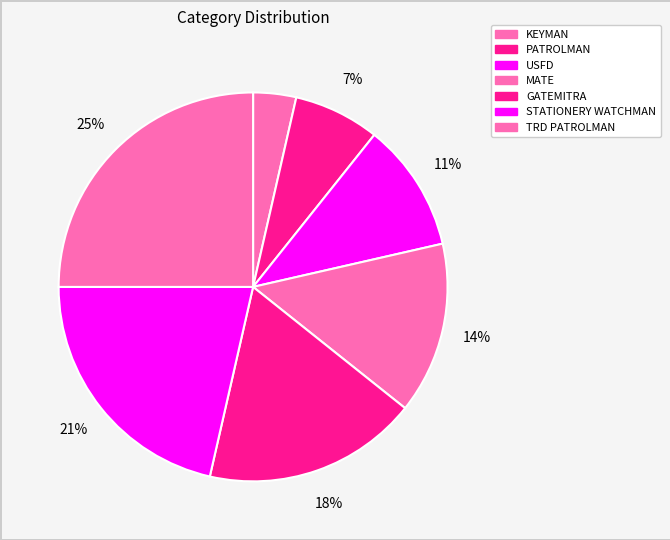

What is the smallest slice in the pie chart?

KEYMAN